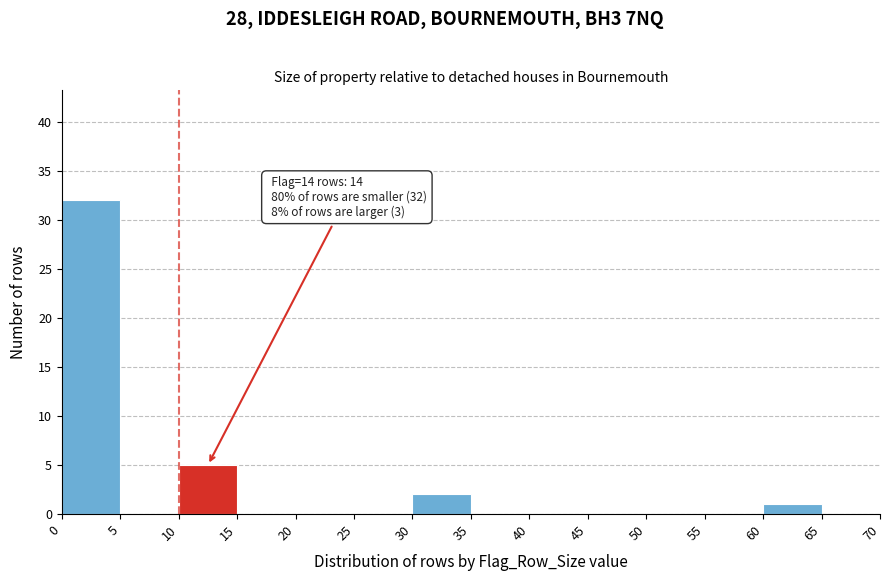

Over which range of the x-axis is the bar tallest?

0 to 5